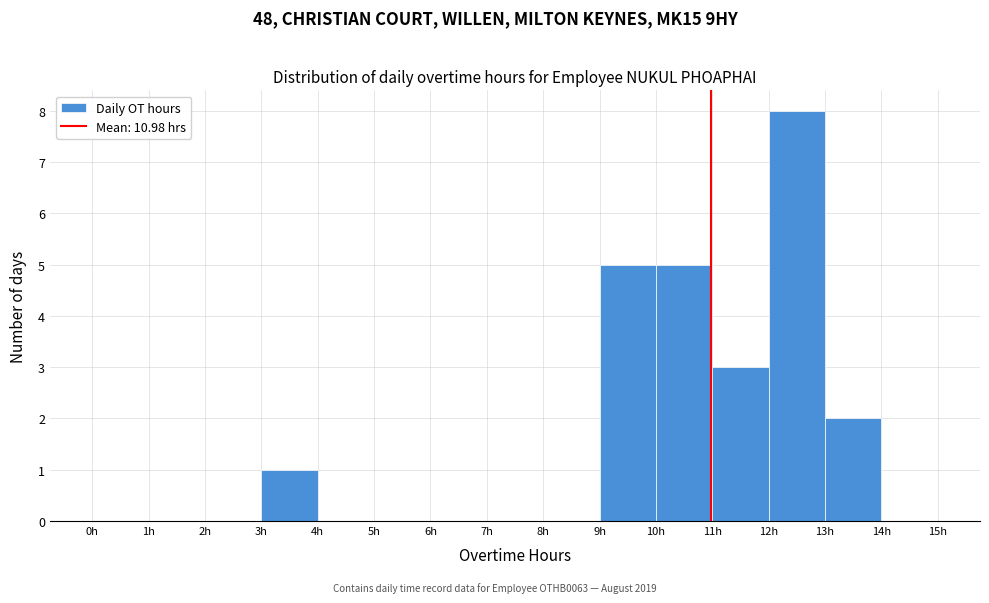

Reading left to right, transcribe this chart: for each bar, give the range it covers on the x-axis and its height. The values are not printed on the chart, so give them approximately, as read against the axis.

0 to 1: 0
1 to 2: 0
2 to 3: 0
3 to 4: 1
4 to 5: 0
5 to 6: 0
6 to 7: 0
7 to 8: 0
8 to 9: 0
9 to 10: 5
10 to 11: 5
11 to 12: 3
12 to 13: 8
13 to 14: 2
14 to 15: 0